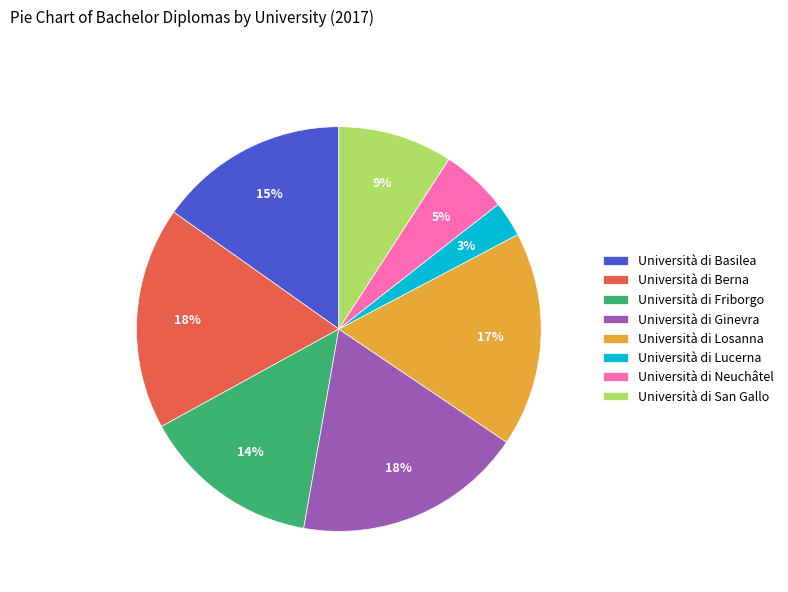

Approximately how many times larger is the value at Università di Neuchâtel compared to Università di Ginevra?

0.3